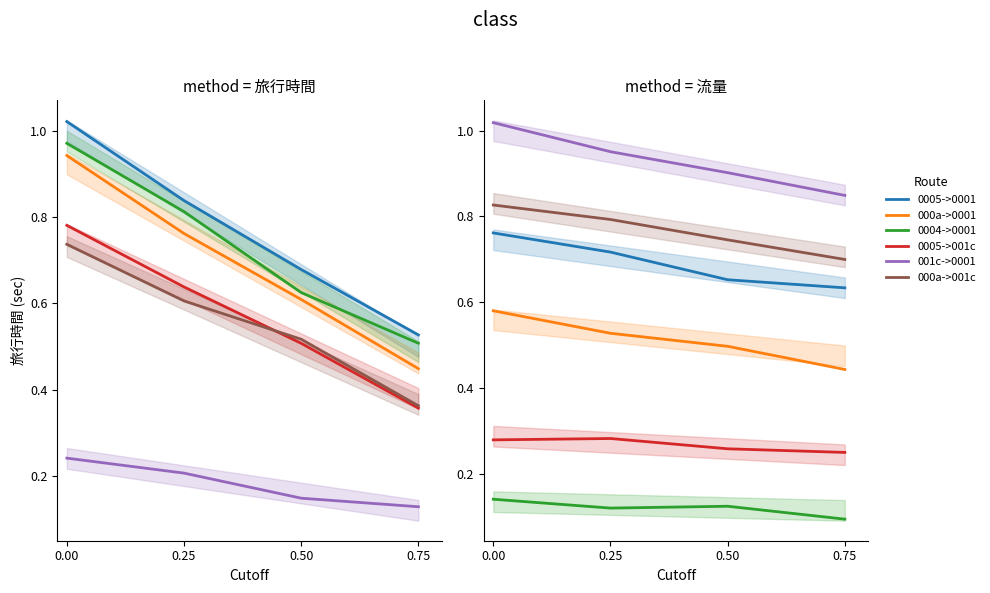

List the series in order of their peak value, lowest first.

0004->0001, 0005->001c, 000a->0001, 0005->0001, 000a->001c, 001c->0001